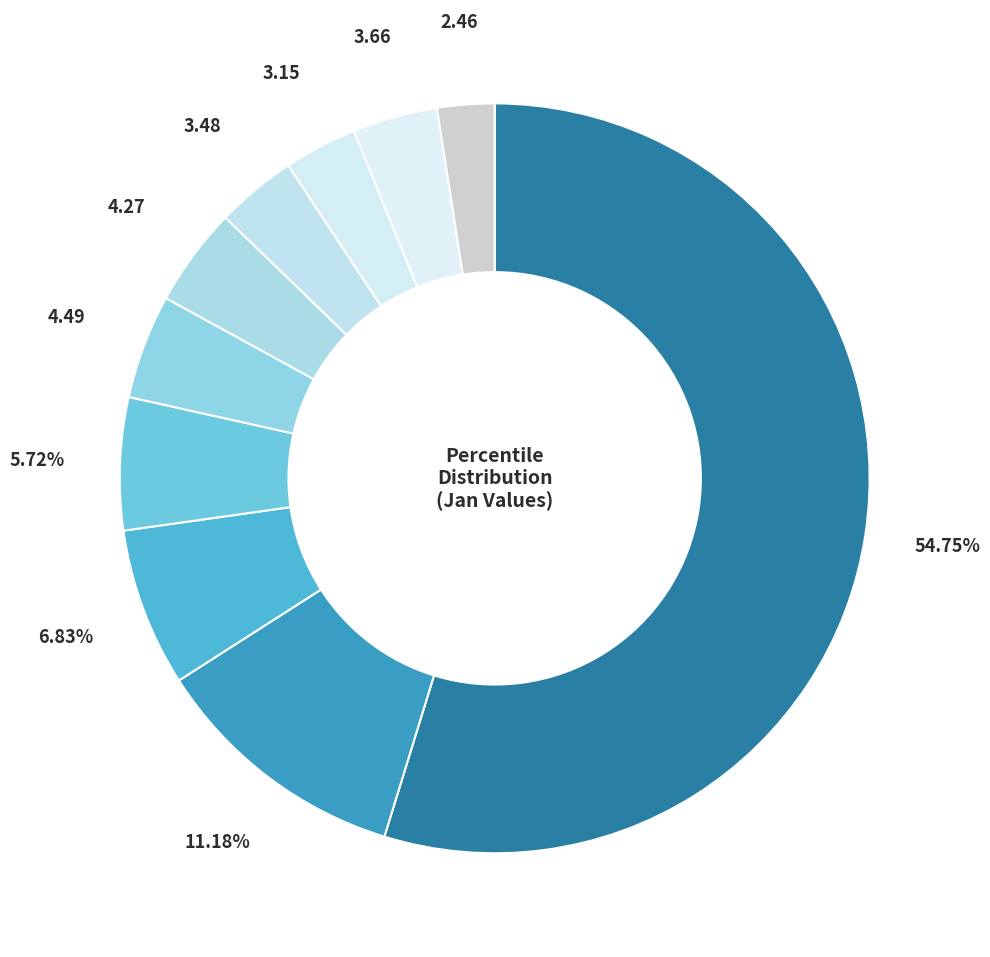

Count the number of slices in the pie.

10